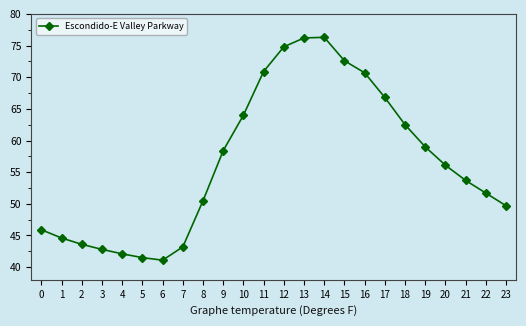

What is the maximum value shown in the chart?

76.3